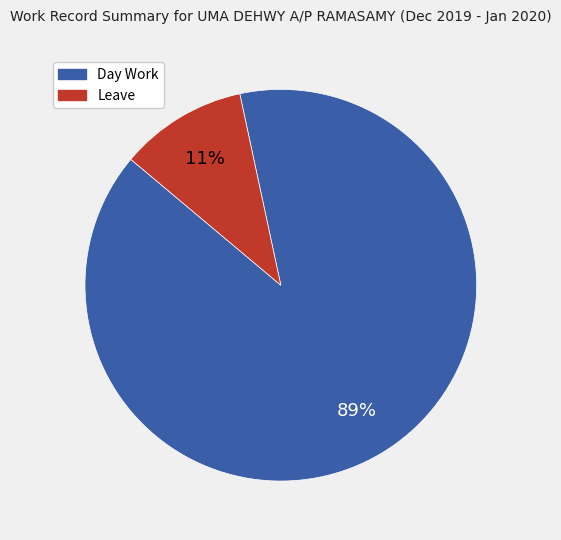

Between Leave and Day Work, which is larger?

Day Work